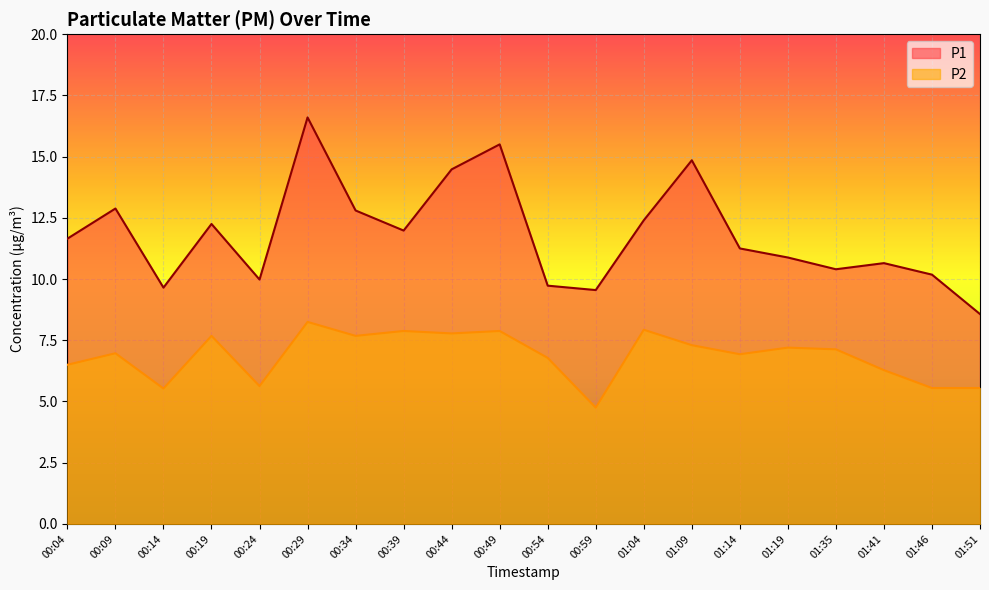

What is the difference between the highest and lowest values at 01:19?

3.7